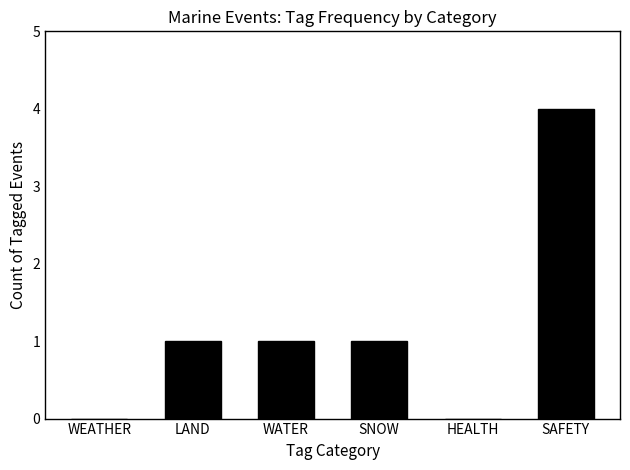

How many series are shown in this chart?

1